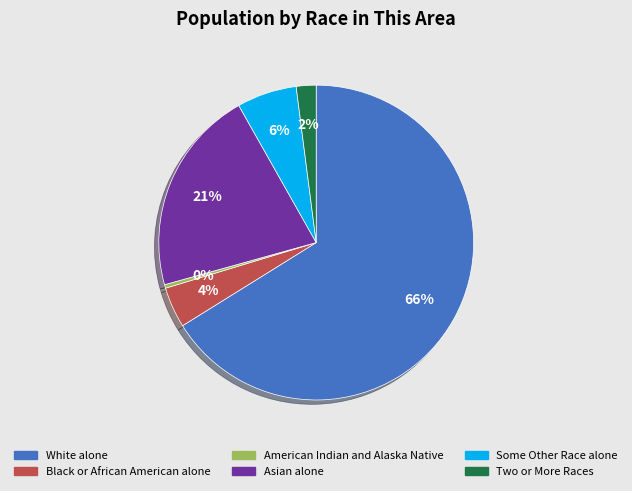

Which has a higher value, Some Other Race alone or Black or African American alone?

Some Other Race alone